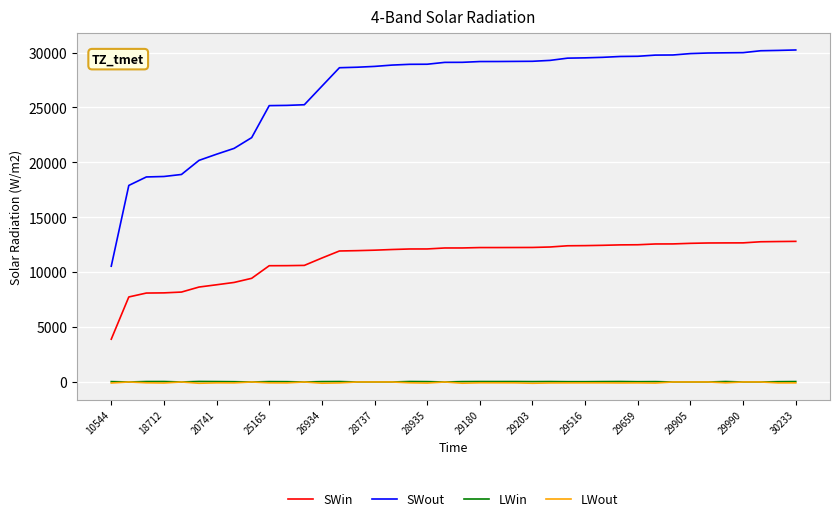

What are all the series names shown in the legend?

SWin, SWout, LWin, LWout